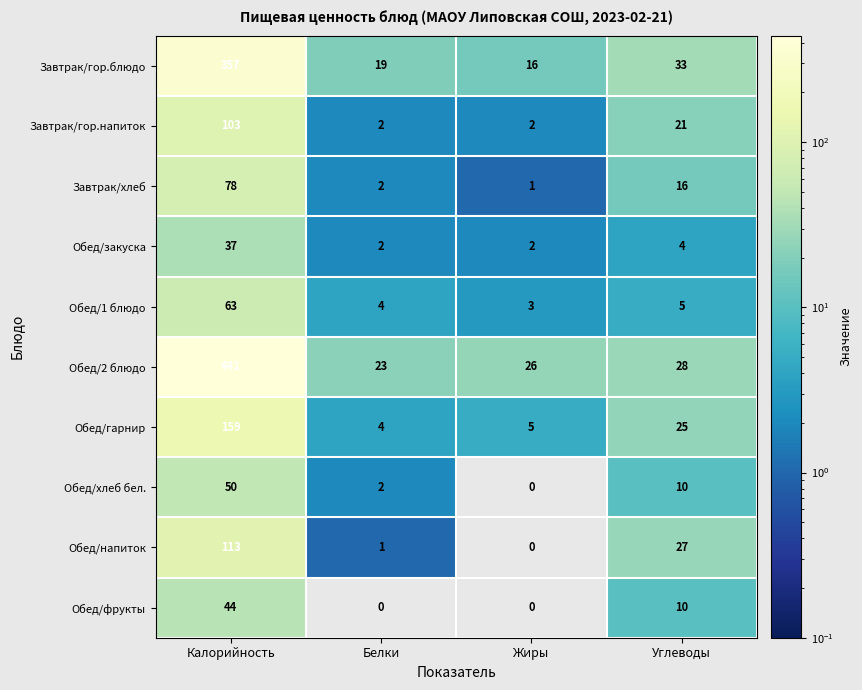

What is the lowest value of the Обед/1 блюдо series?

3